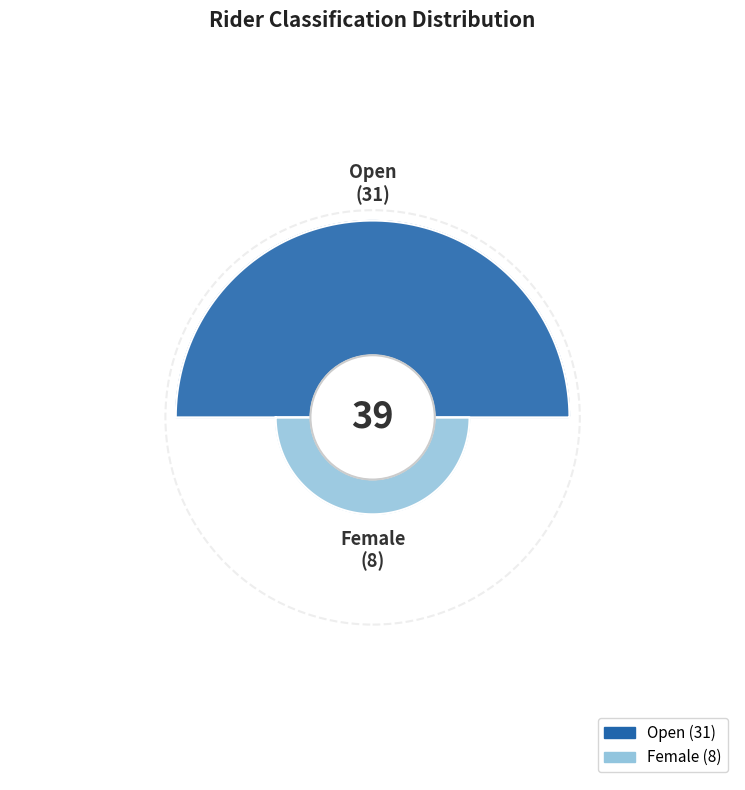

Combined, what portion of the pie is Open and Female?

100.0%